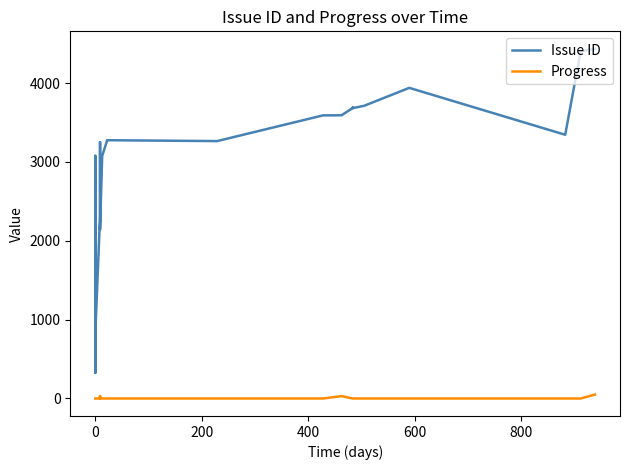

Reading left to right, what are all the values shown in this chart?

Issue ID: 1427	1428	1429	1430	2223	2488	2543	3077	324	817	818	2308	2808	3251	2807	2143	3075	3266	3267	3268	3275	3264	3590	3591	3593	3684	3685	3686	3687	3689	3690	3691	3692	3682	3711	3939	3344	4402	4434
Progress: 0	0	0	0	0	0	0	0	0	0	0	0	0	0	30	0	0	0	0	0	0	0	0	30	30	0	0	0	0	0	0	0	0	0	0	0	0	0	50